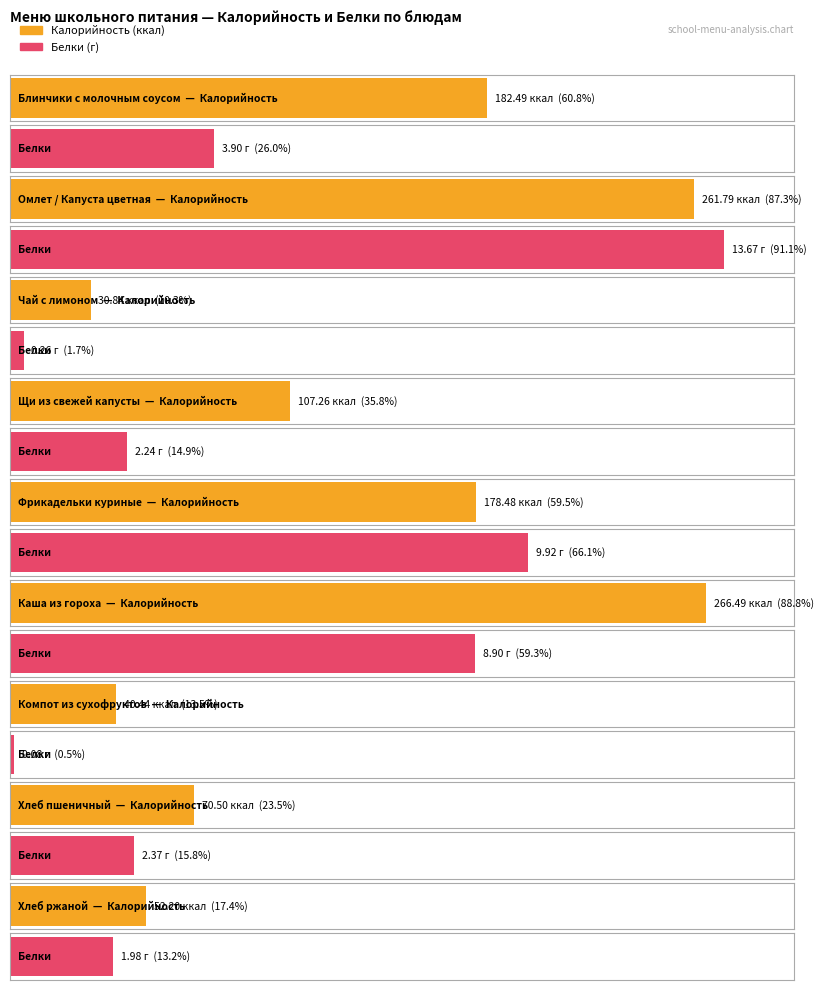

Reading left to right, what are all the values shown in this chart?

Калорийность: Блинчики с молочным соусом=182.5	Омлет / Капуста цветная=261.8	Чай с лимоном=30.8	Щи из свежей капусты=107.3	Фрикадельки куриные=178.5	Каша из гороха=266.5	Компот из сухофруктов=40.4	Хлеб пшеничный=70.5	Хлеб ржаной=52.2
Белки: Блинчики с молочным соусом=3.9	Омлет / Капуста цветная=13.7	Чай с лимоном=0.3	Щи из свежей капусты=2.2	Фрикадельки куриные=9.9	Каша из гороха=8.9	Компот из сухофруктов=0.1	Хлеб пшеничный=2.4	Хлеб ржаной=2.0